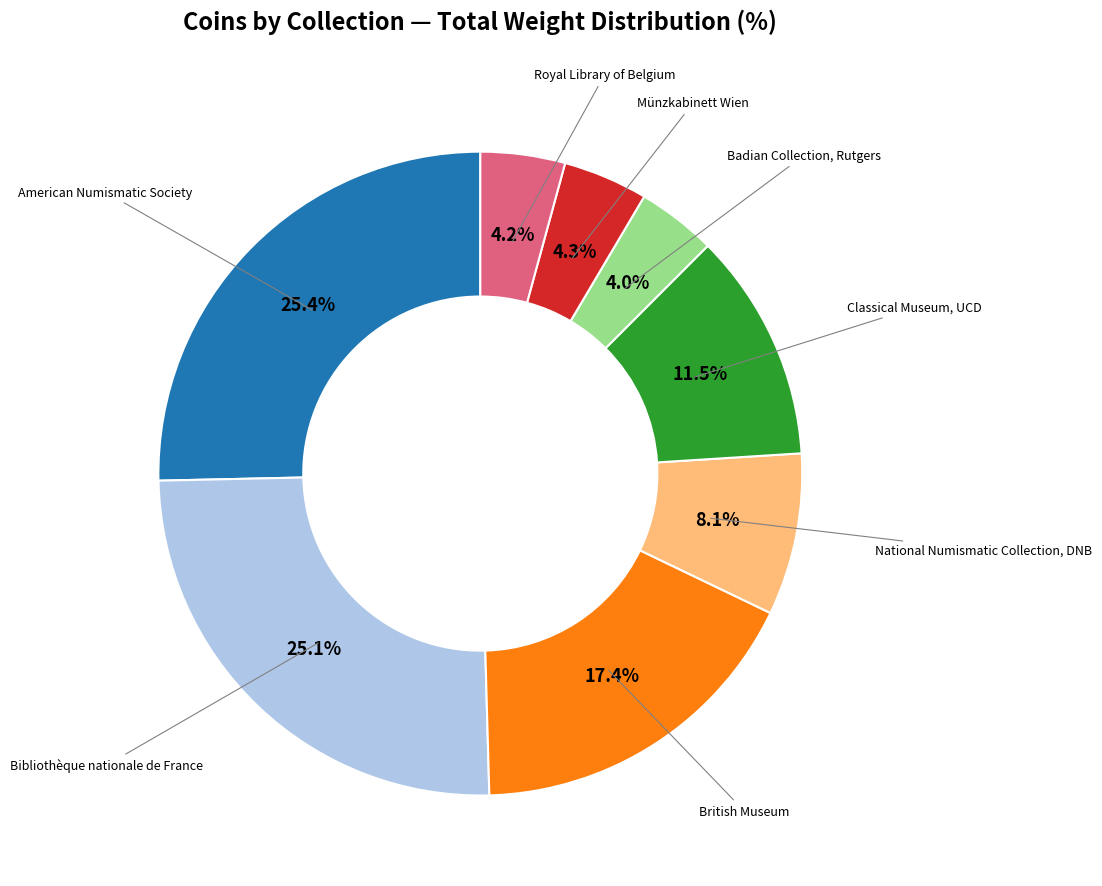

To the nearest percent, what is the average slice percentage?

12%